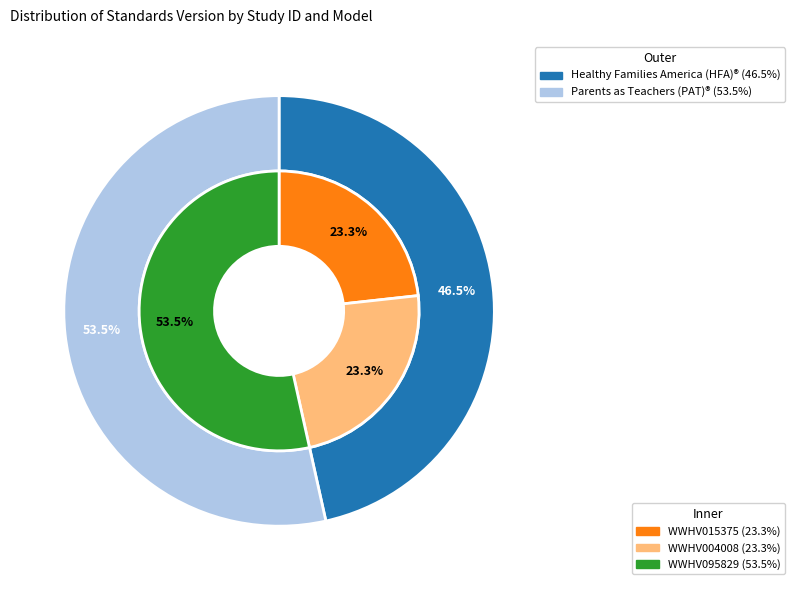

How much of the chart is everything except WWHV015375?

76.7%